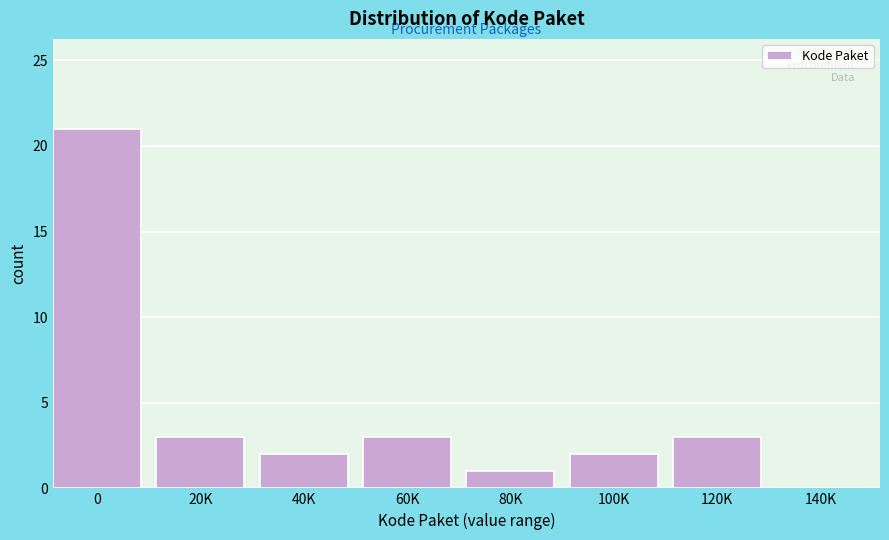

Reading left to right, extract all data points from this chart.

0=21	20K=3	40K=2	60K=3	80K=1	100K=2	120K=3	140K=0